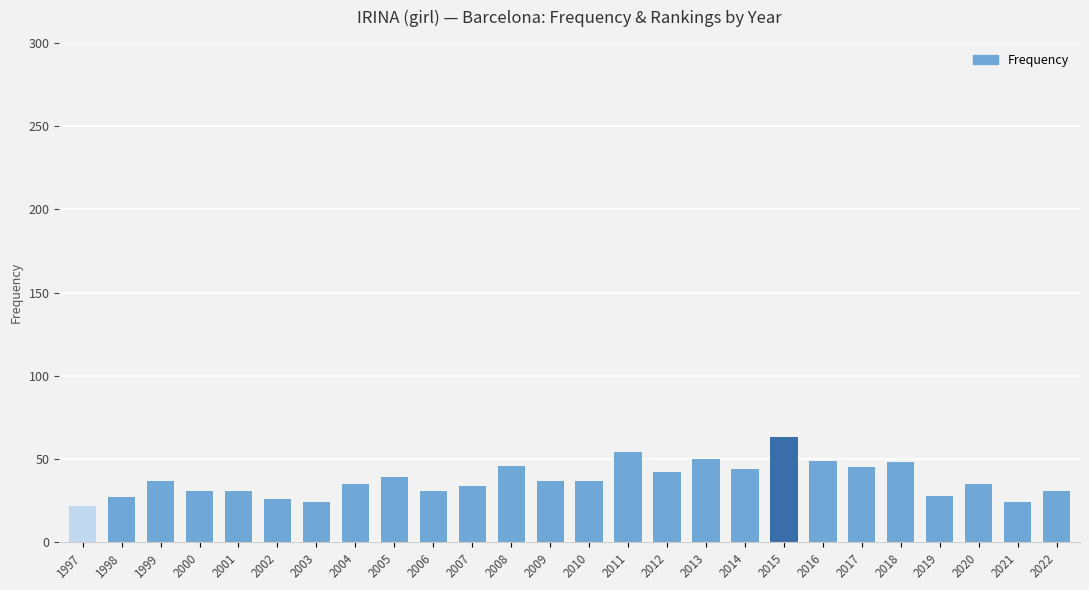

How many bars are there in total?

26